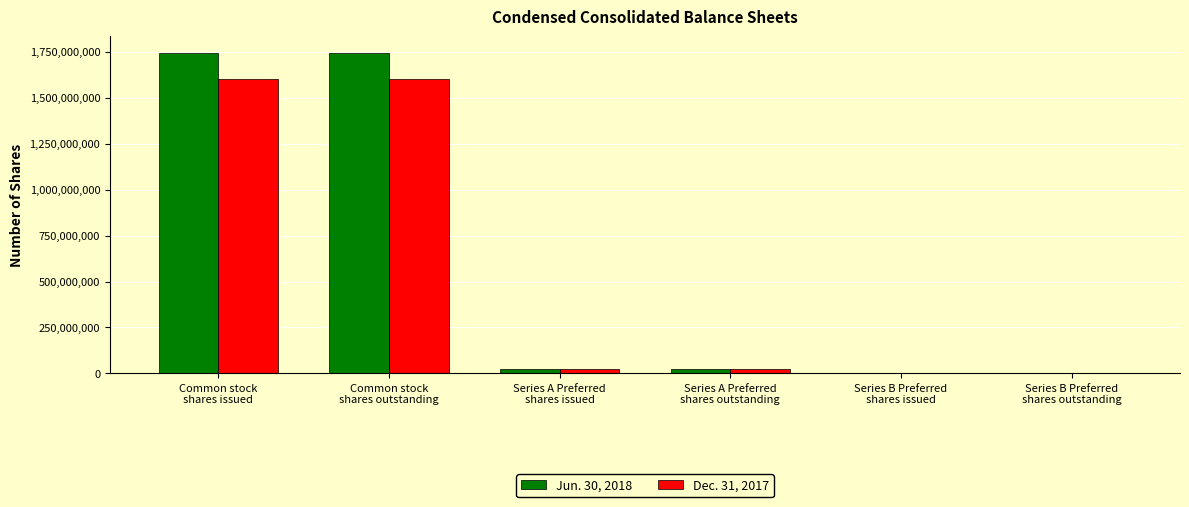

What is the total value across all series at Series A Preferred
shares outstanding?

50161970